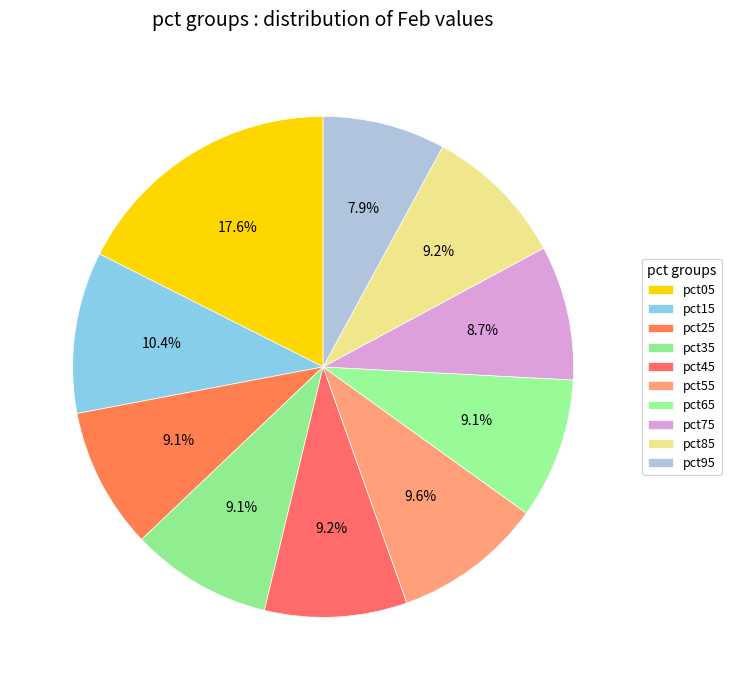

What is the total percentage of pct15 and pct45?

19.6%